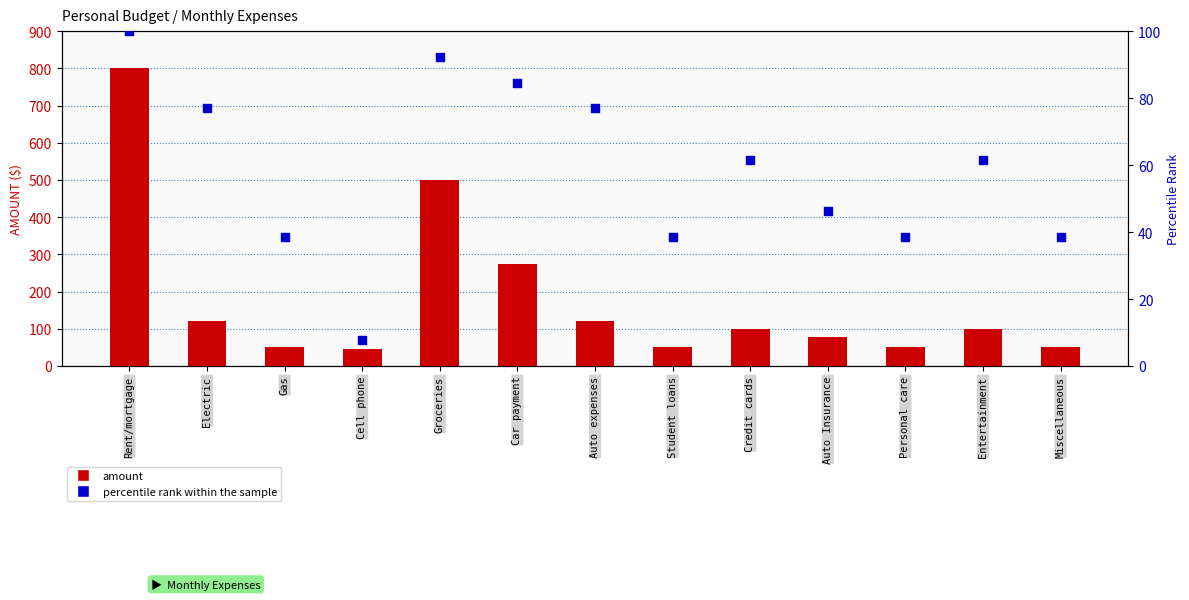

Which series contains the lowest Y value?

percentile rank within the sample